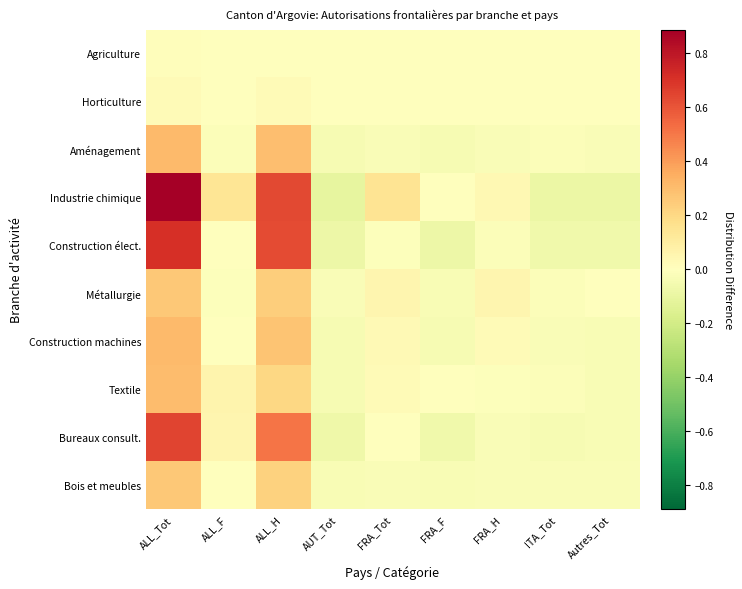

Reading right to left, transcribe all the data shown in this chart.

Agriculture: Autres_Tot=-0.0	ITA_Tot=-0.0	FRA_H=-0.0	FRA_F=-0.0	FRA_Tot=-0.0	AUT_Tot=-0.0	ALL_H=0.0	ALL_F=0.0	ALL_Tot=0.0
Horticulture: Autres_Tot=0.0	ITA_Tot=-0.0	FRA_H=0.0	FRA_F=-0.0	FRA_Tot=0.0	AUT_Tot=-0.0	ALL_H=0.0	ALL_F=0.0	ALL_Tot=0.0
Aménagement: Autres_Tot=-0.0	ITA_Tot=-0.0	FRA_H=-0.0	FRA_F=-0.0	FRA_Tot=-0.0	AUT_Tot=-0.0	ALL_H=0.3	ALL_F=-0.0	ALL_Tot=0.3
Industrie chimique: Autres_Tot=-0.1	ITA_Tot=-0.1	FRA_H=0.0	FRA_F=0.0	FRA_Tot=0.2	AUT_Tot=-0.1	ALL_H=0.6	ALL_F=0.1	ALL_Tot=0.9
Construction élect.: Autres_Tot=-0.1	ITA_Tot=-0.1	FRA_H=-0.0	FRA_F=-0.1	FRA_Tot=-0.0	AUT_Tot=-0.1	ALL_H=0.6	ALL_F=-0.0	ALL_Tot=0.7
Métallurgie: Autres_Tot=0.0	ITA_Tot=-0.0	FRA_H=0.1	FRA_F=-0.0	FRA_Tot=0.1	AUT_Tot=-0.0	ALL_H=0.2	ALL_F=-0.0	ALL_Tot=0.3
Construction machines: Autres_Tot=-0.0	ITA_Tot=-0.0	FRA_H=0.0	FRA_F=-0.0	FRA_Tot=0.0	AUT_Tot=-0.0	ALL_H=0.3	ALL_F=-0.0	ALL_Tot=0.3
Textile: Autres_Tot=-0.0	ITA_Tot=-0.0	FRA_H=-0.0	FRA_F=-0.0	FRA_Tot=0.0	AUT_Tot=-0.0	ALL_H=0.2	ALL_F=0.1	ALL_Tot=0.3
Bureaux consult.: Autres_Tot=-0.0	ITA_Tot=-0.0	FRA_H=-0.0	FRA_F=-0.1	FRA_Tot=-0.0	AUT_Tot=-0.1	ALL_H=0.5	ALL_F=0.1	ALL_Tot=0.6
Bois et meubles: Autres_Tot=-0.0	ITA_Tot=-0.0	FRA_H=-0.0	FRA_F=-0.0	FRA_Tot=-0.0	AUT_Tot=-0.0	ALL_H=0.2	ALL_F=0.0	ALL_Tot=0.3